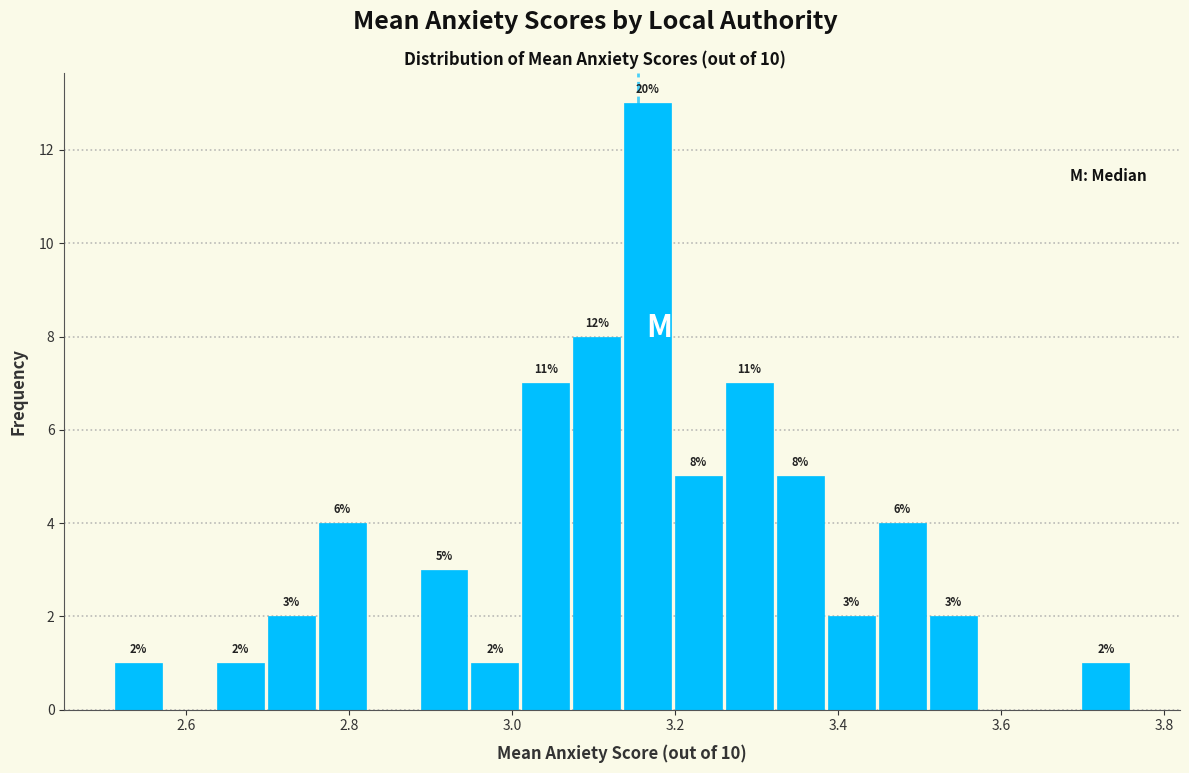

Around what value on the x-axis is the tallest bar? Give the approximate position of its centre, as read against the axis.

3.16